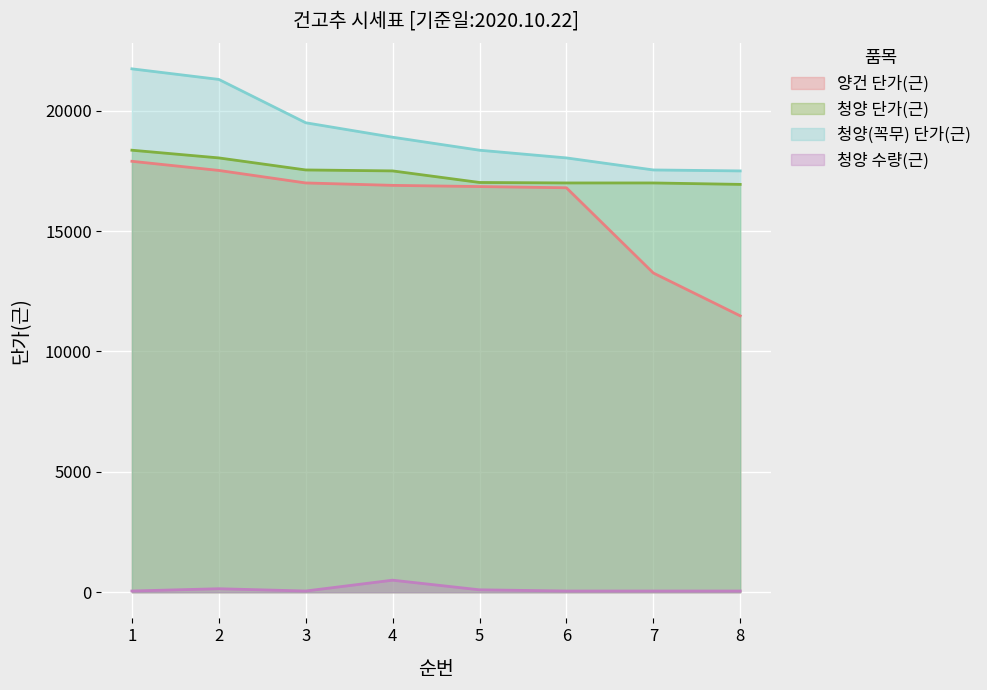

True or false: 청양 단가(근) and 청양(꼭무) 단가(근) intersect in this chart.

False